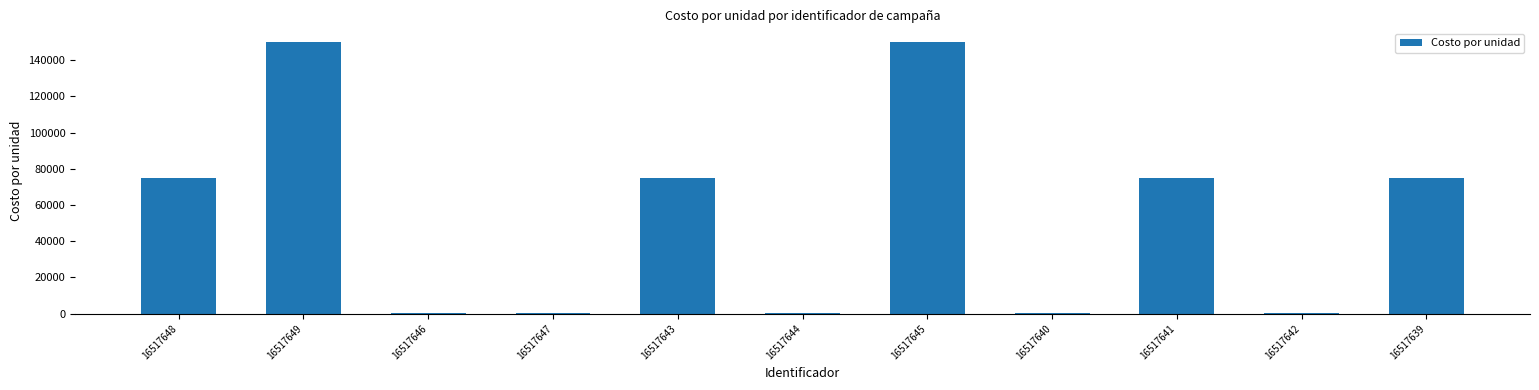

Reading left to right, transcribe all the data shown in this chart.

75000	150000	220	220	75000	220	150000	220	75000	220	75000